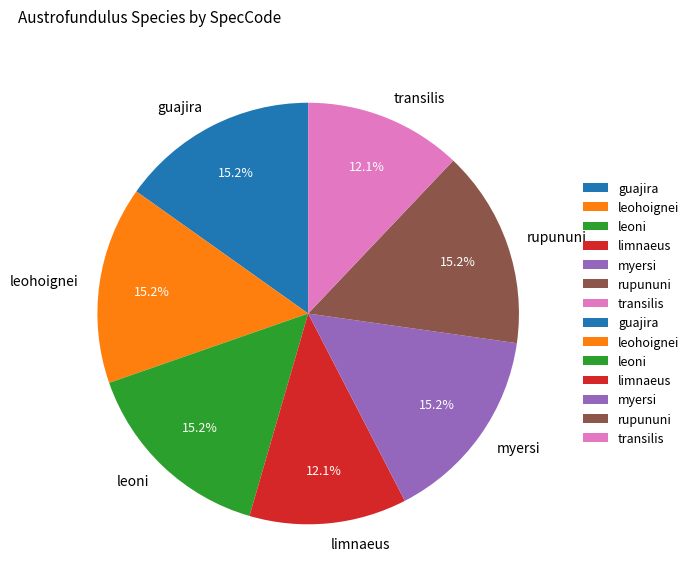

True or false: myersi accounts for 15% of the total.

True